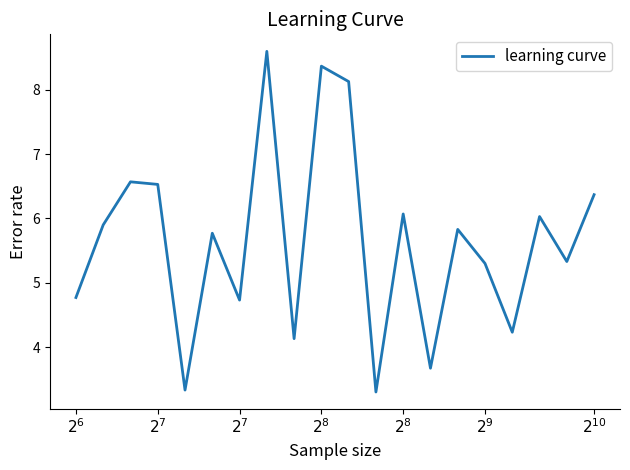

Reading left to right, list all the values displayed in this chart.

4.8	5.9	6.6	6.5	3.3	5.8	4.7	8.6	4.1	8.4	8.1	3.3	6.1	3.7	5.8	5.3	4.2	6.0	5.3	6.4